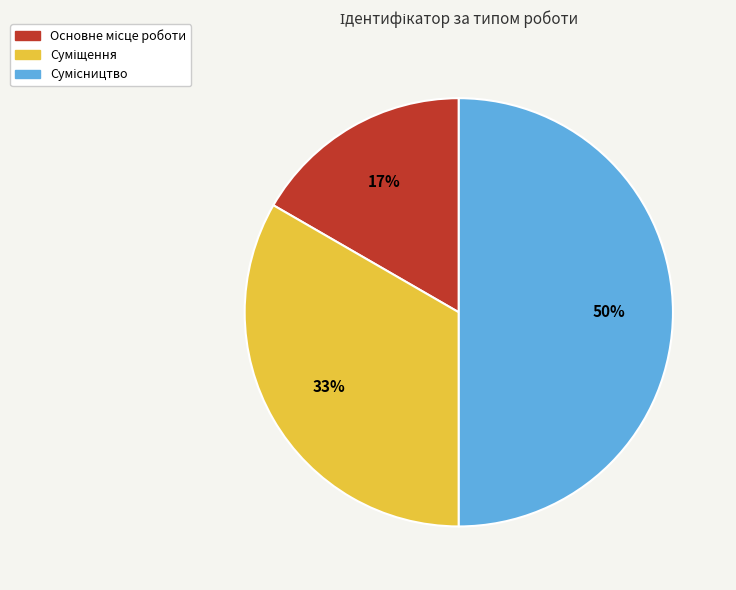

How many slices are in this pie chart?

3